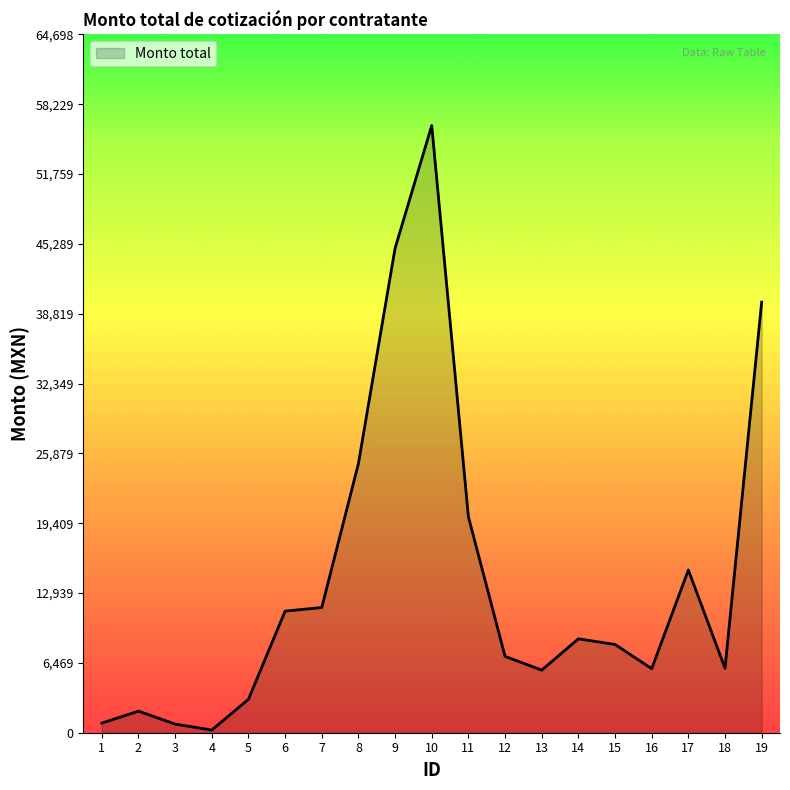

What is the maximum value shown in the chart?

56260.0